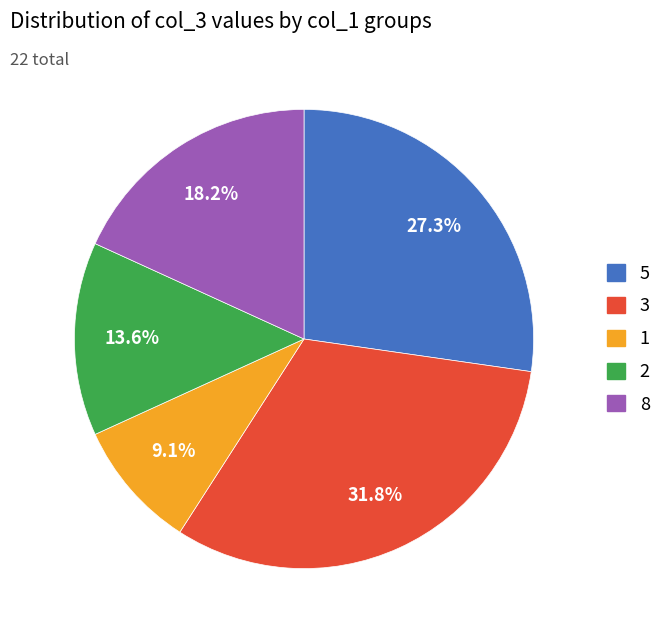

Is there any slice that represents more than half of the pie?

No